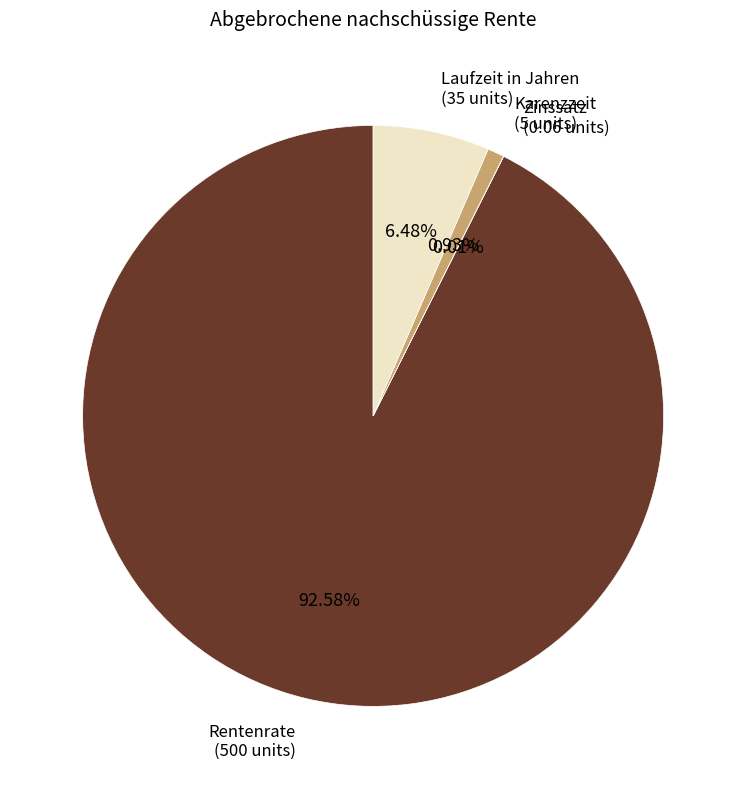

Does any single category account for the majority?

Yes